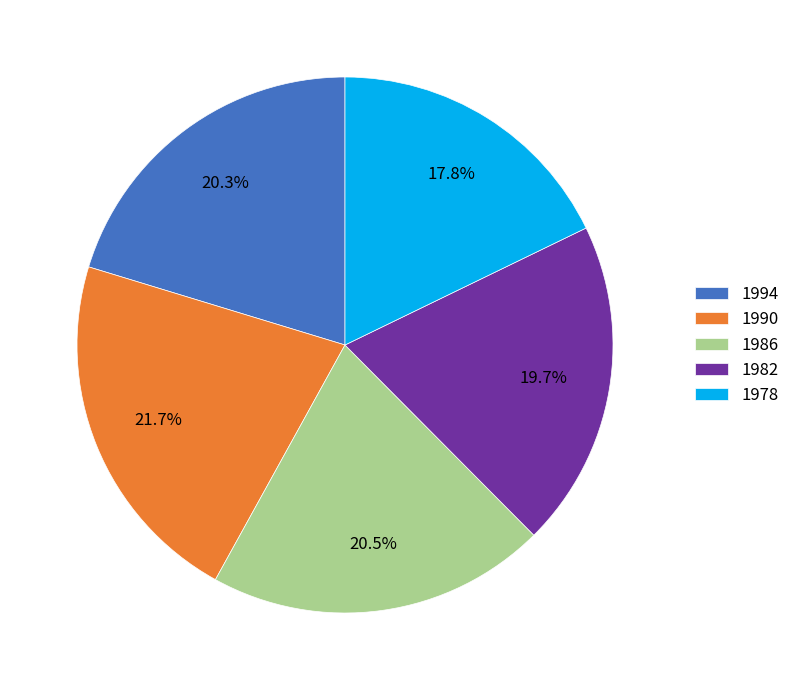

To the nearest percent, what is the difference between the largest and smallest slice percentages?

4%